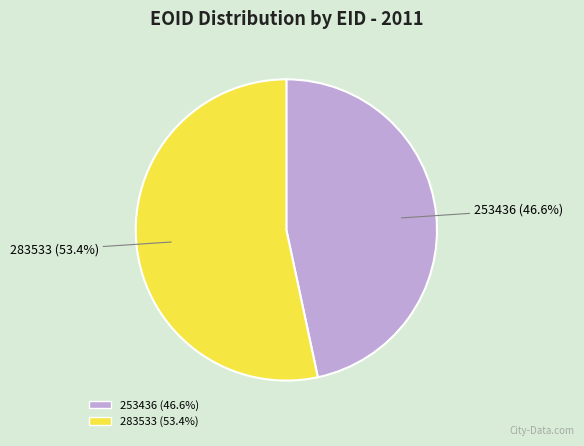

Is 253436 the majority of the pie?

No